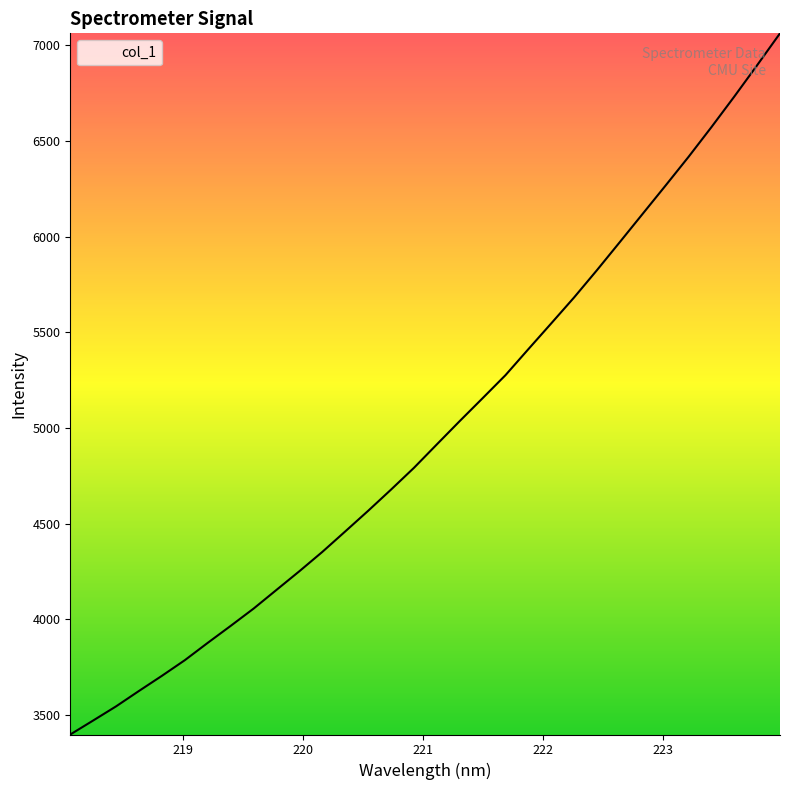

What is the difference between the maximum and minimum values?

3664.7